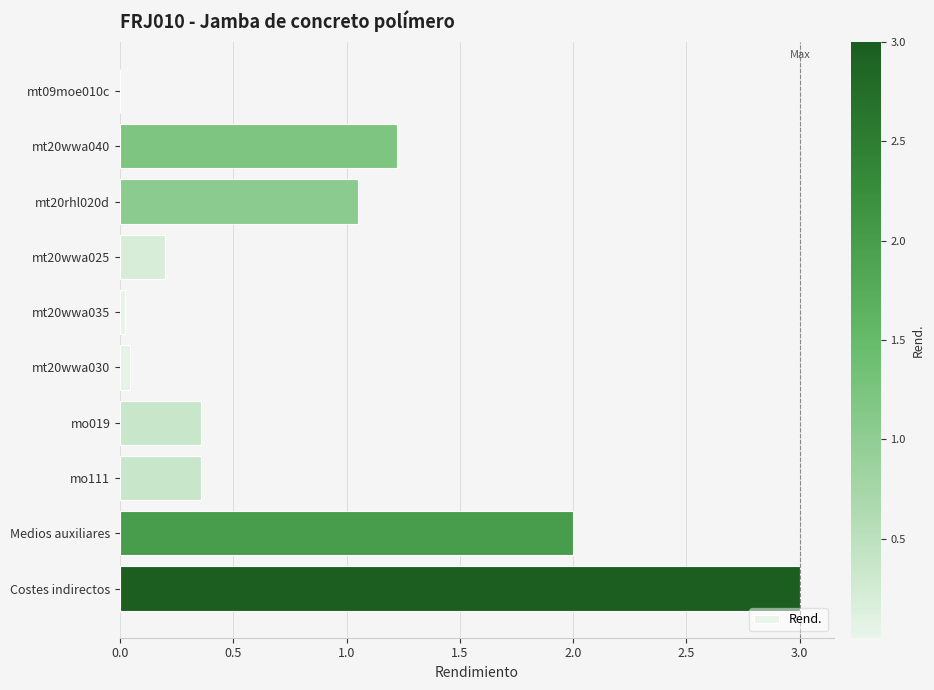

Are the bars horizontal?

Yes